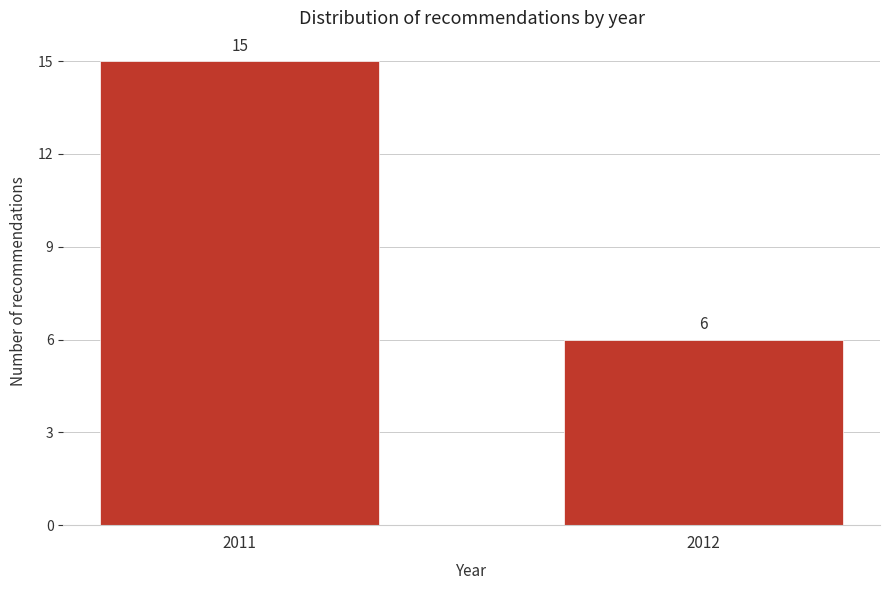

Reading left to right, what are all the values shown in this chart?

2011=15	2012=6